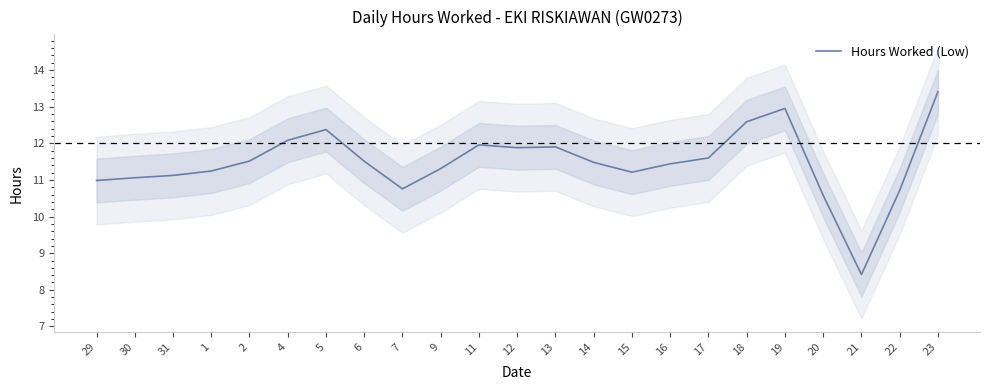

What is the change in value from 11 to 13?

-0.1